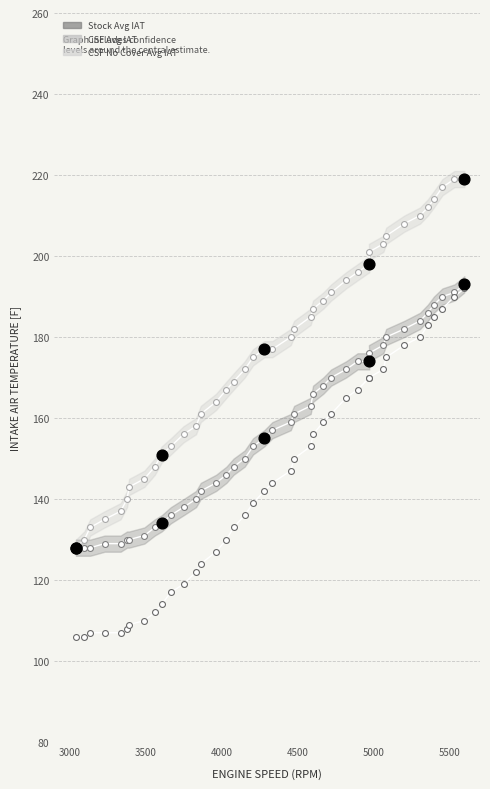

What are all the series names shown in the legend?

Stock Avg IAT, CSF Avg IAT, CSF No Cover Avg IAT